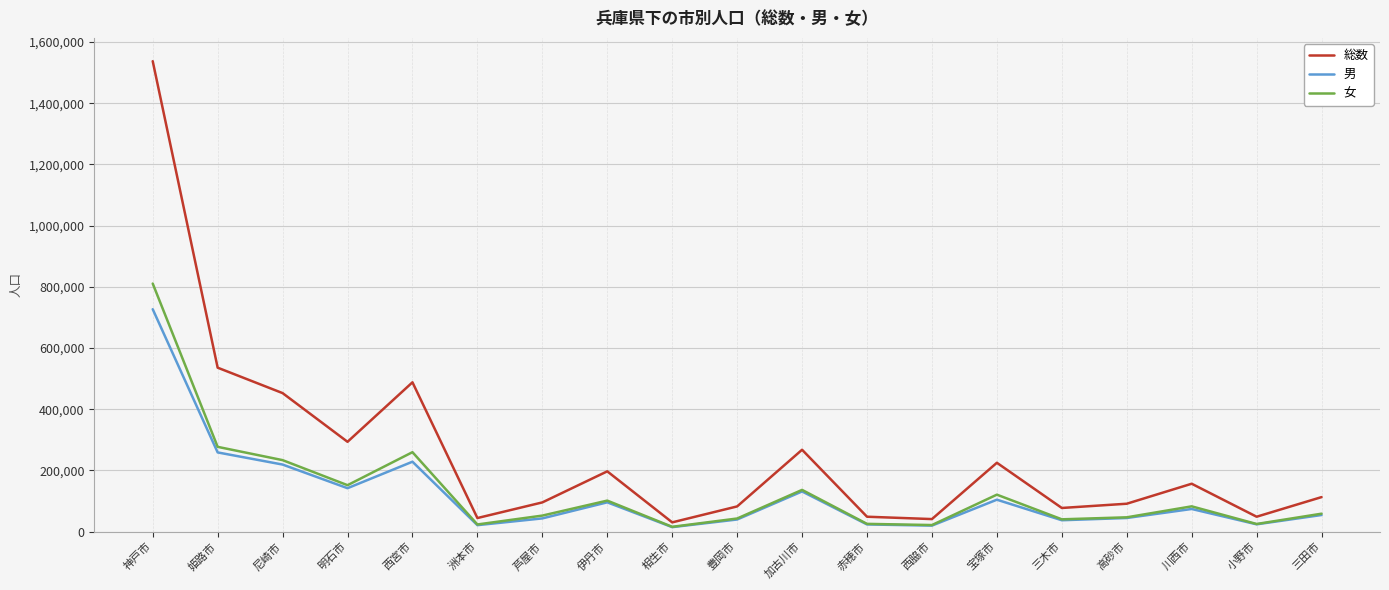

In 女, how many points are higher than both neighbors (excluding endpoints)?

5